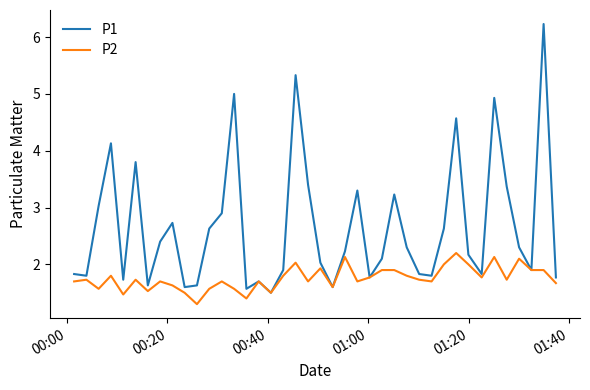

What is the lowest value of the P1 series?

1.5